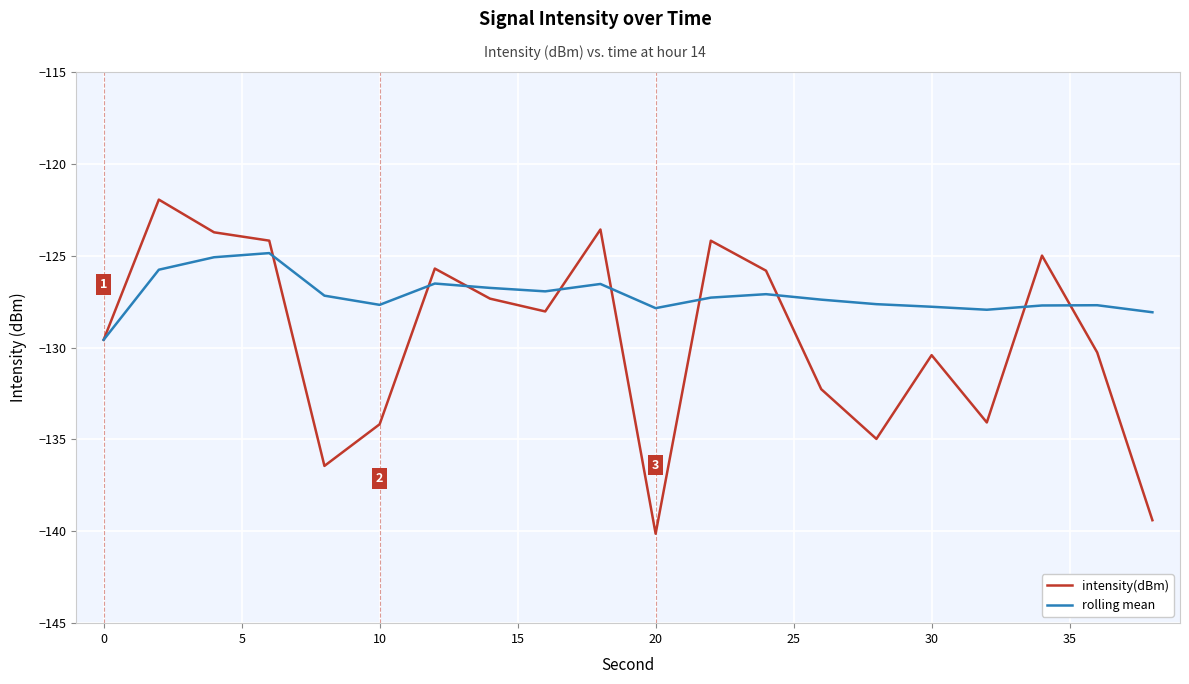

What is the difference between the maximum and second lowest values in the intensity(dBm) series?

17.5